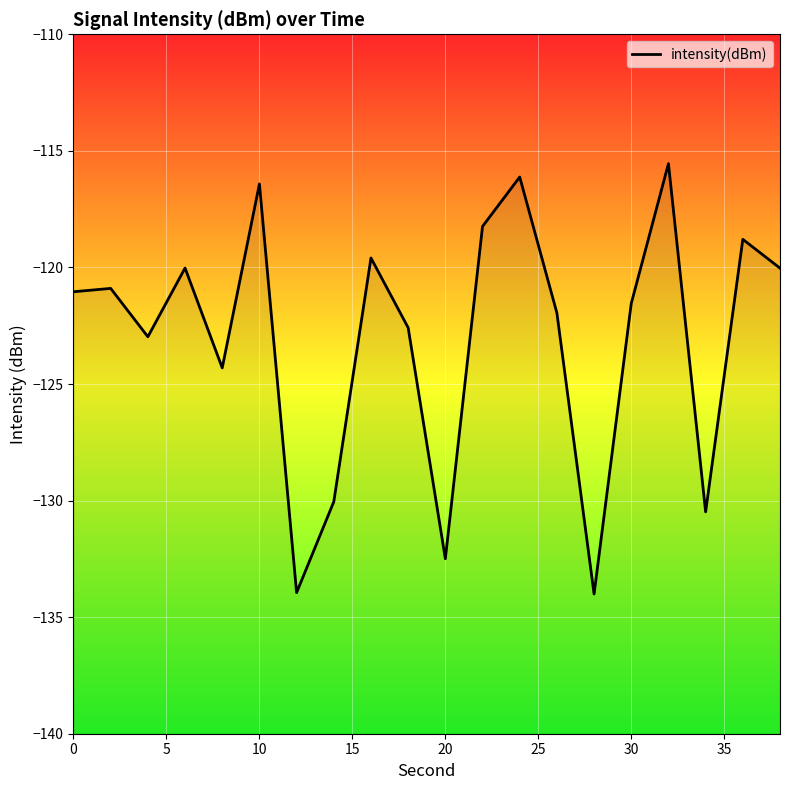

True or false: there are more than 1 points higher than both neighbors.

True